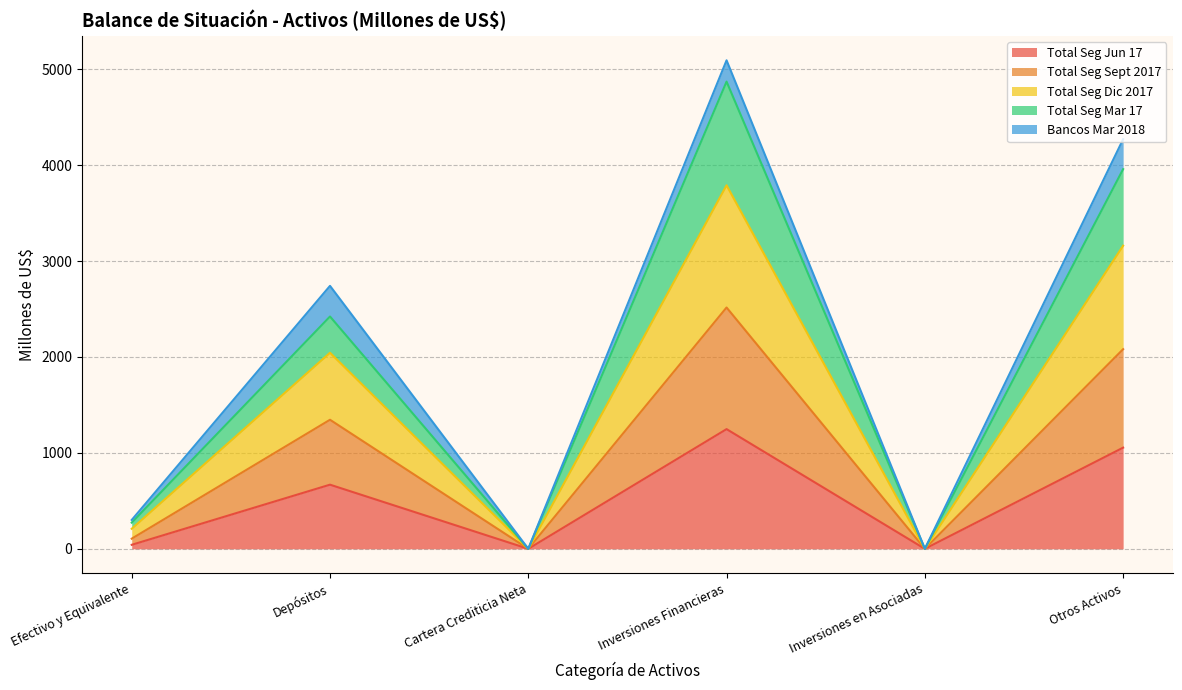

Which category has the highest value in the Total Seg Jun 17 series?

Inversiones Financieras